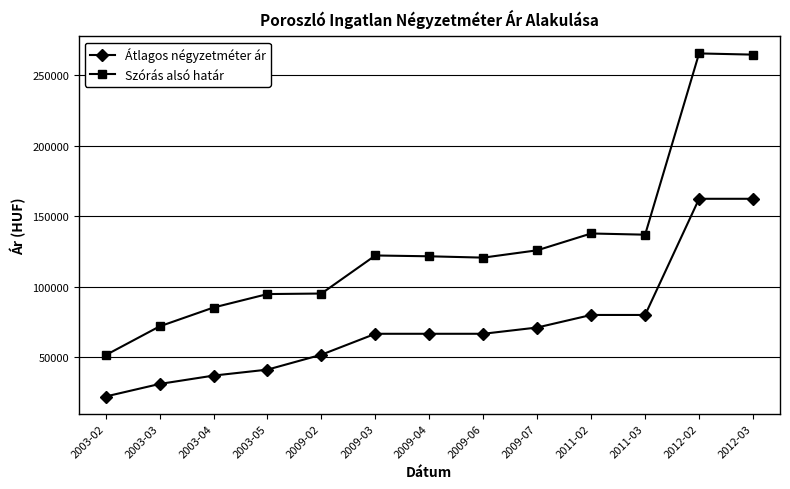

What is the spread (max minus min) of values at 2011-03?

56879